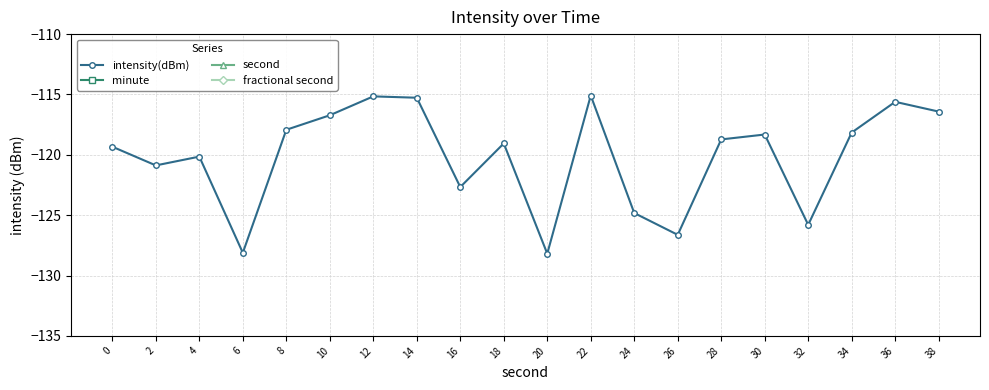

Reading right to left, transcribe all the data shown in this chart.

intensity(dBm): -116.4	-115.6	-118.2	-125.8	-118.3	-118.7	-126.6	-124.8	-115.1	-128.2	-119.1	-122.7	-115.3	-115.2	-116.7	-117.9	-128.1	-120.1	-120.9	-119.3
minute: 0.0	0.0	0.0	0.0	0.0	0.0	0.0	0.0	0.0	0.0	0.0	0.0	0.0	0.0	0.0	0.0	0.0	0.0	0.0	0.0
second: 38.0	36.0	34.0	32.0	30.0	28.0	26.0	24.0	22.0	20.0	18.0	16.0	14.0	12.0	10.0	8.0	6.0	4.0	2.0	0.0
fractional second: 0.0	0.0	0.0	0.0	0.0	0.0	0.0	0.0	0.0	0.0	0.0	0.0	0.0	0.0	0.0	0.0	0.0	0.0	0.0	0.0